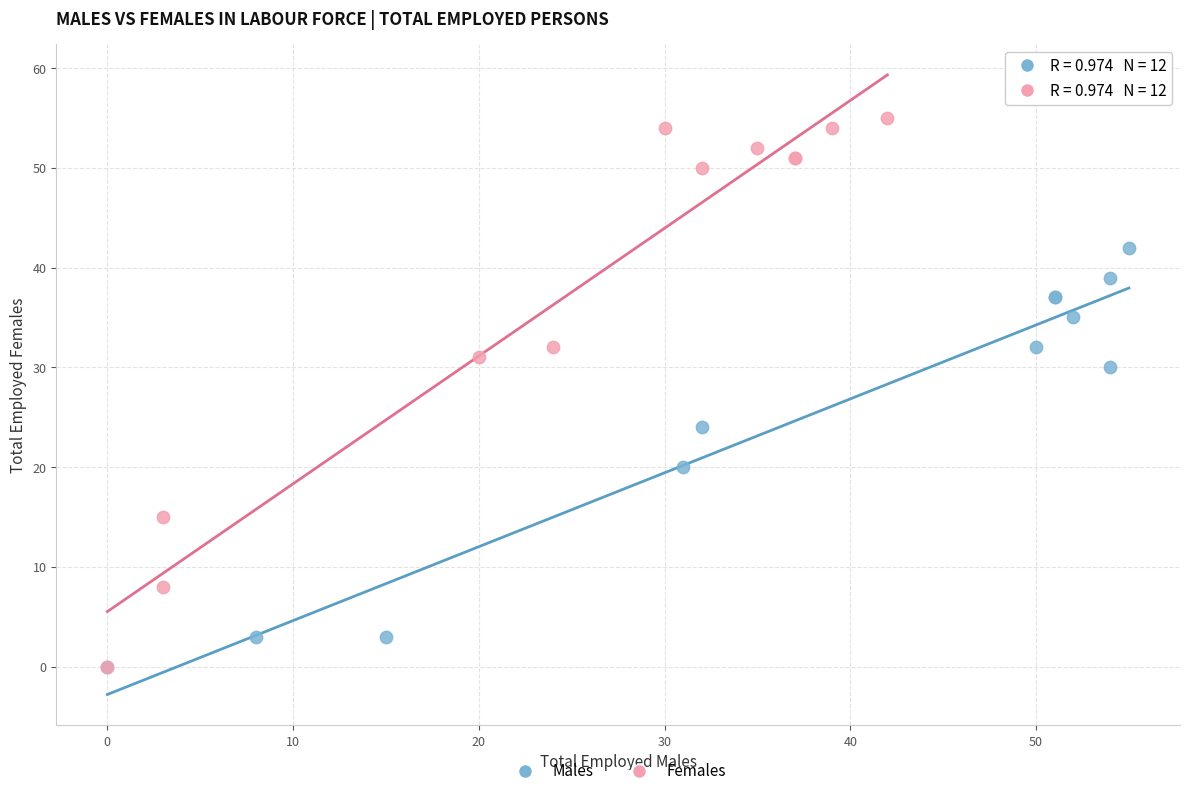

Which series reaches the maximum Y coordinate?

Females